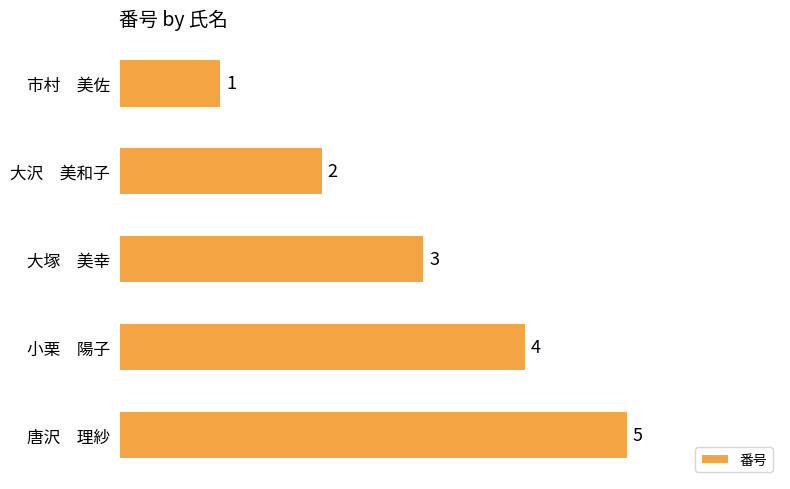

What is the difference between the maximum and minimum values?

4